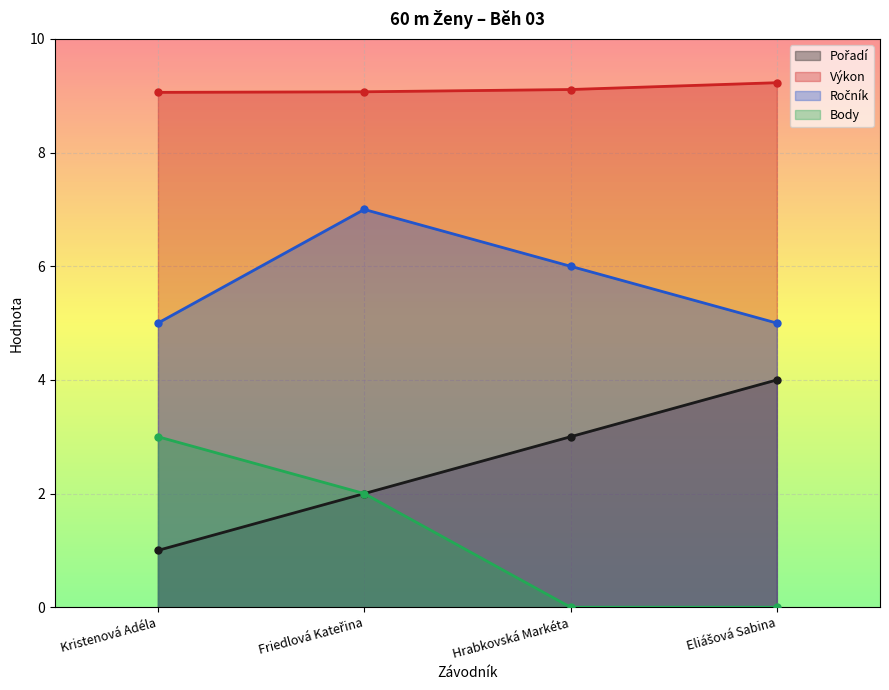

What are all the series names shown in the legend?

Pořadí, Výkon, Ročník, Body